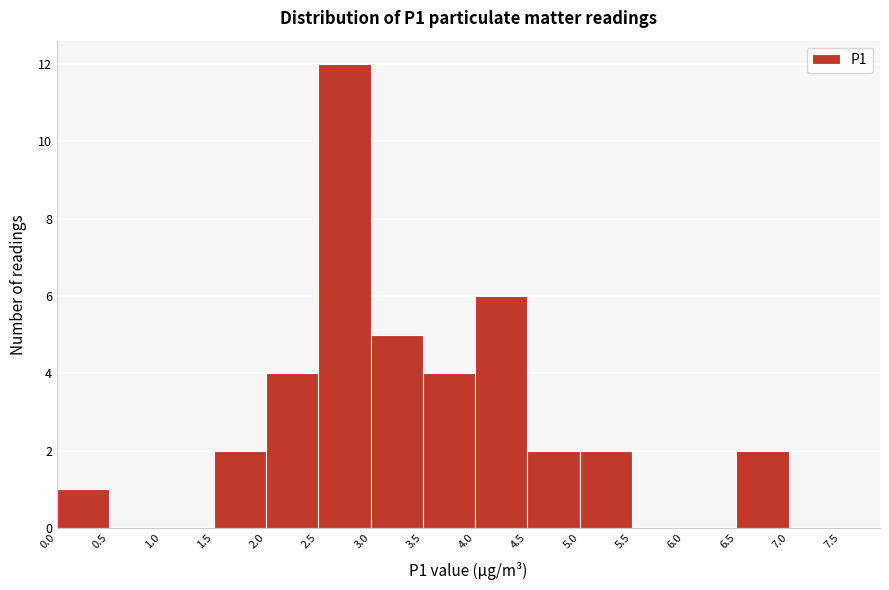

Over which range of the x-axis is the bar tallest?

2.5 to 3.0